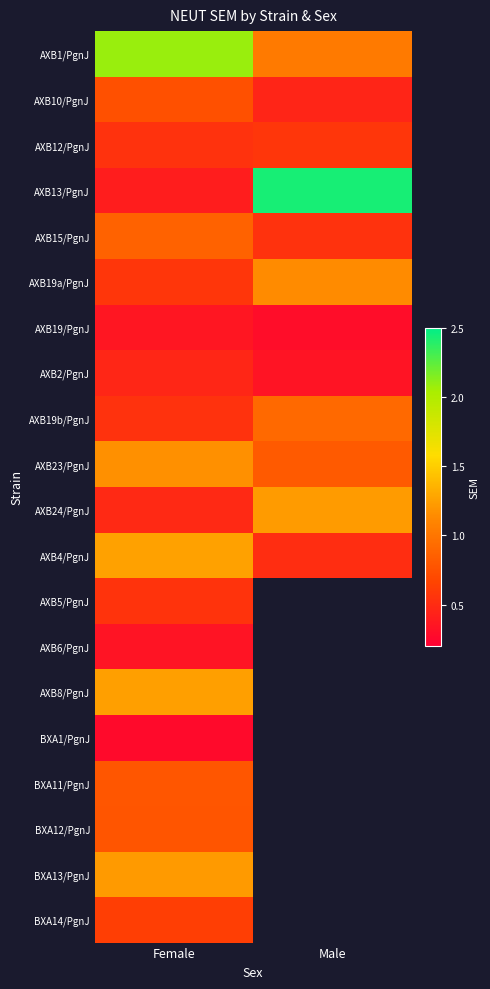

Which series has the largest range (max minus min)?

AXB13/PgnJ